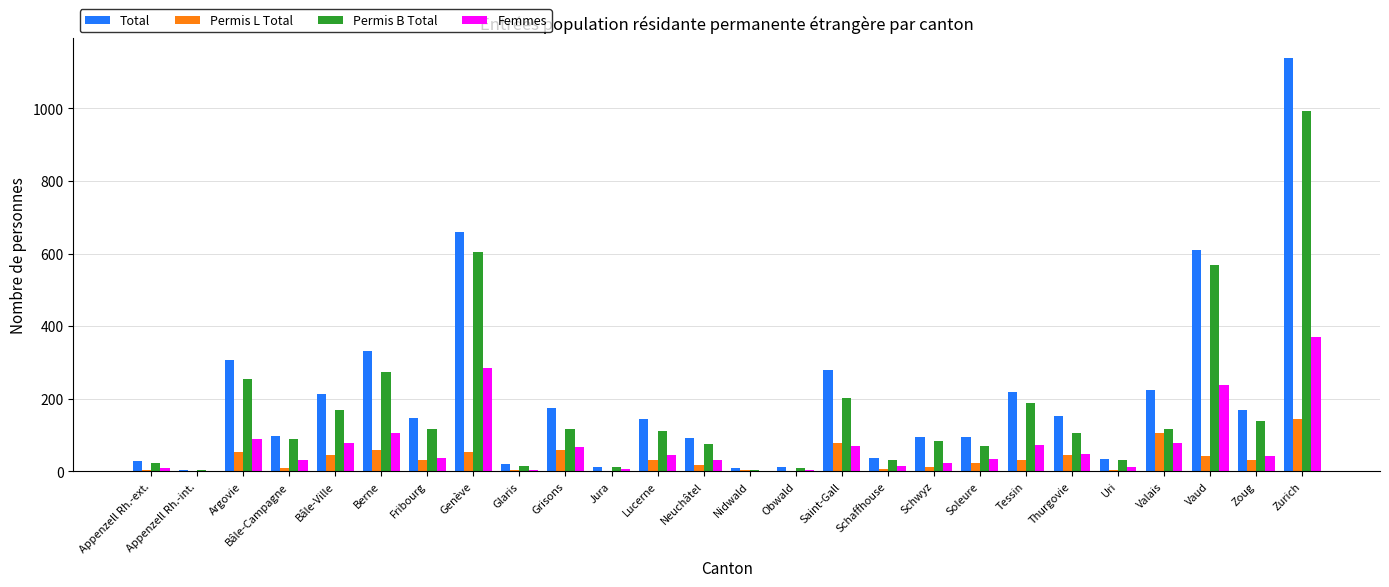

Count the number of categories in the chart.

26